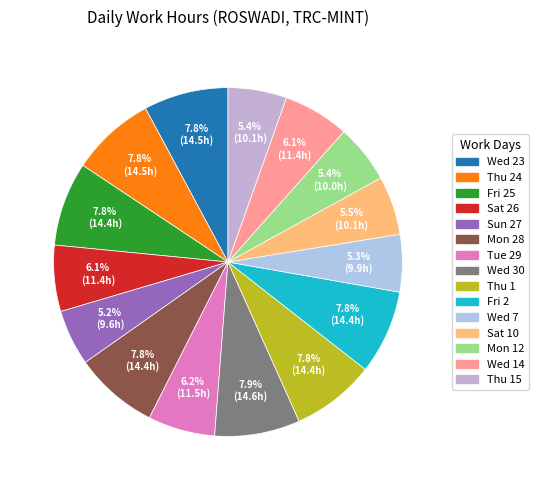

What is the smallest slice in the pie chart?

Sun 27